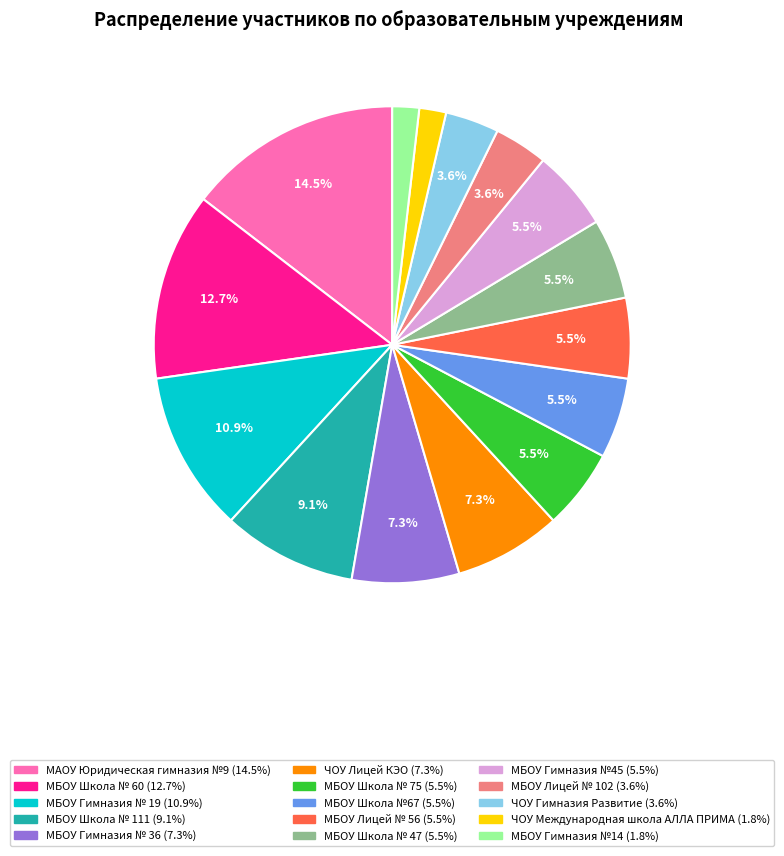

Approximately how many times larger is the value at МБОУ Гимназия №45 compared to ЧОУ Гимназия Развитие?

1.5